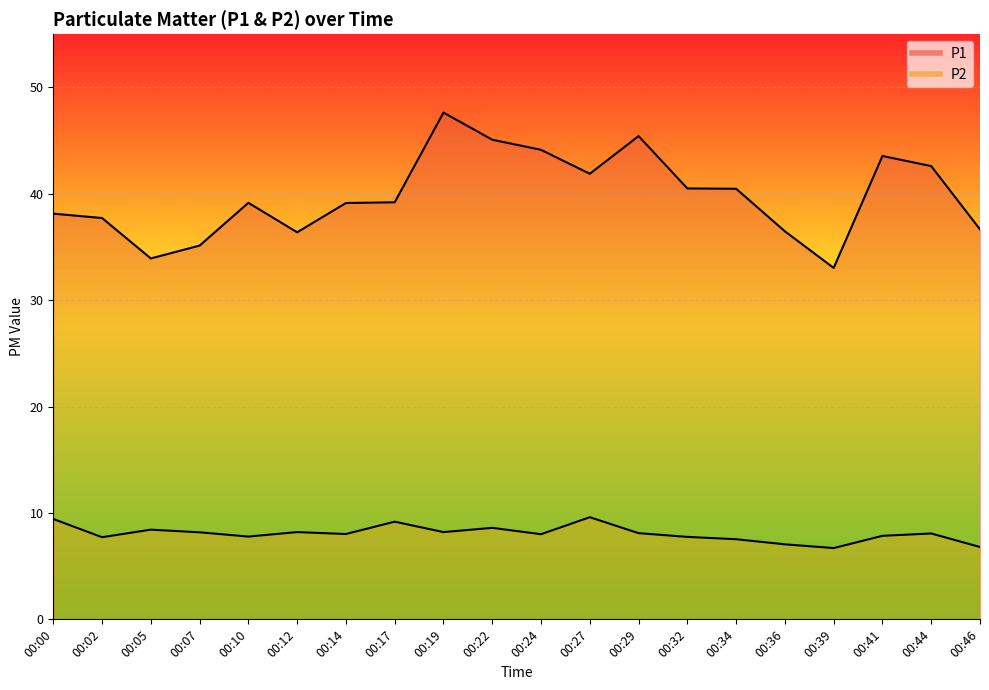

What are all the series names shown in the legend?

P1, P2